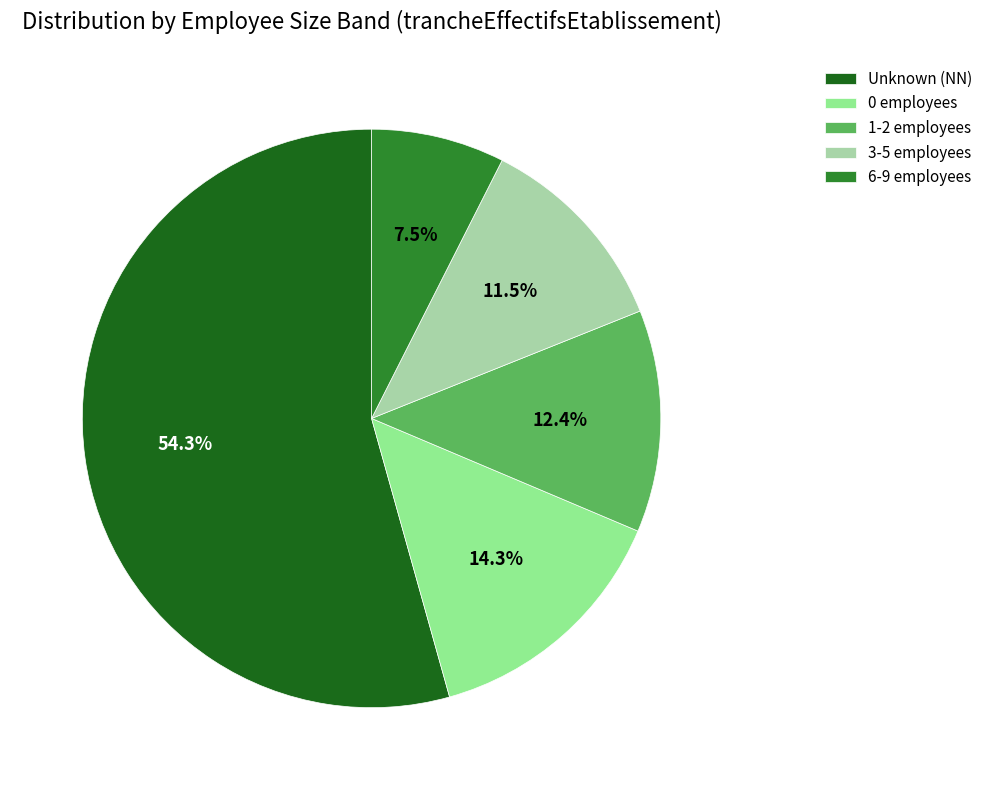

Is there a majority slice in this chart?

Yes